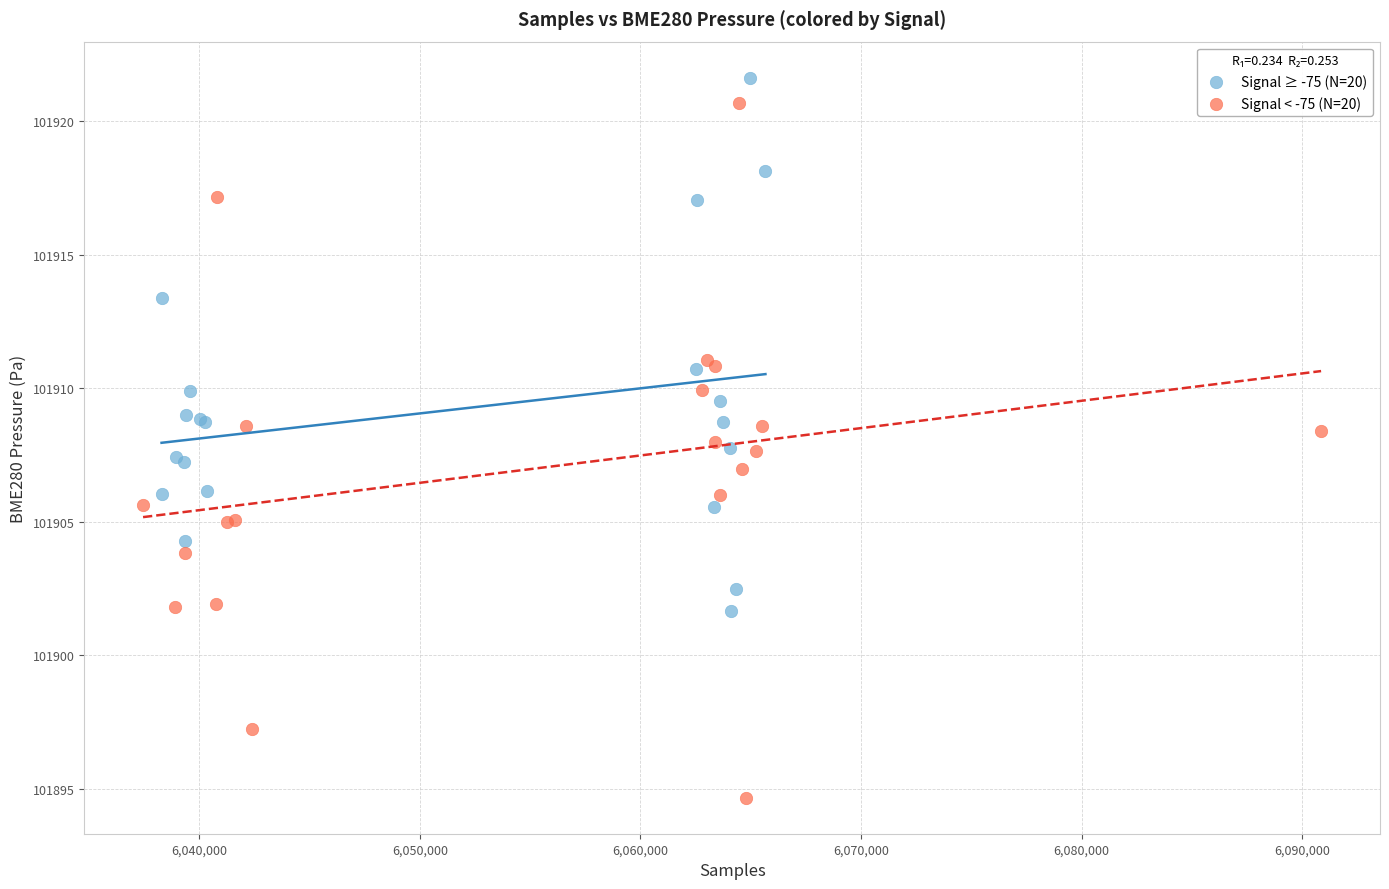

Which series reaches the minimum Y coordinate?

Signal < -75 (N=20)